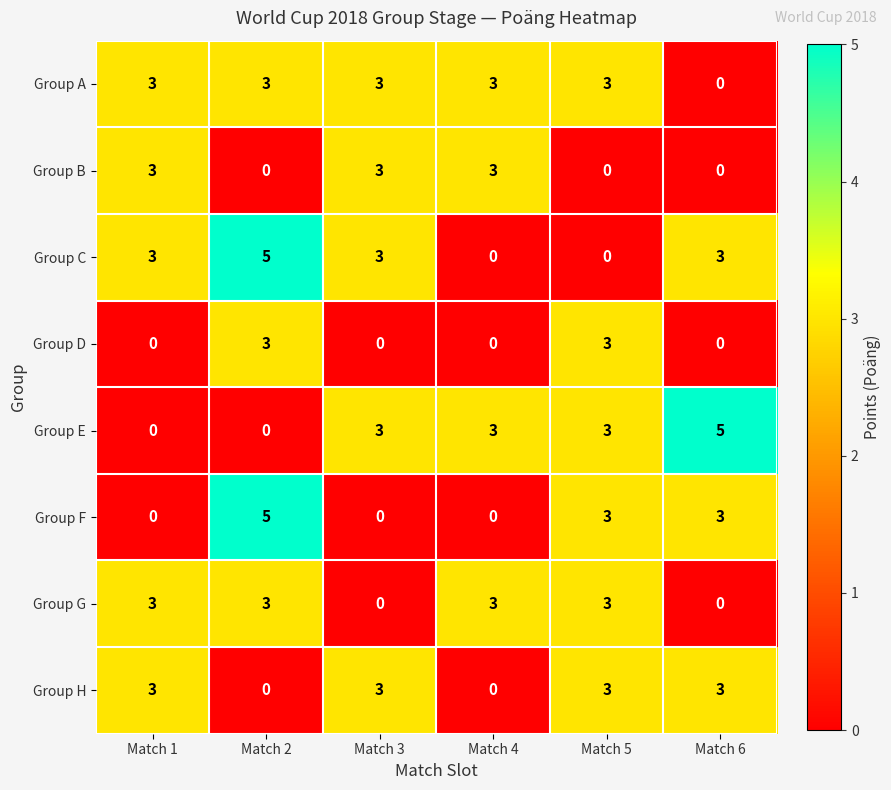

True or false: Group B has a value of 1 at Match 3.

False